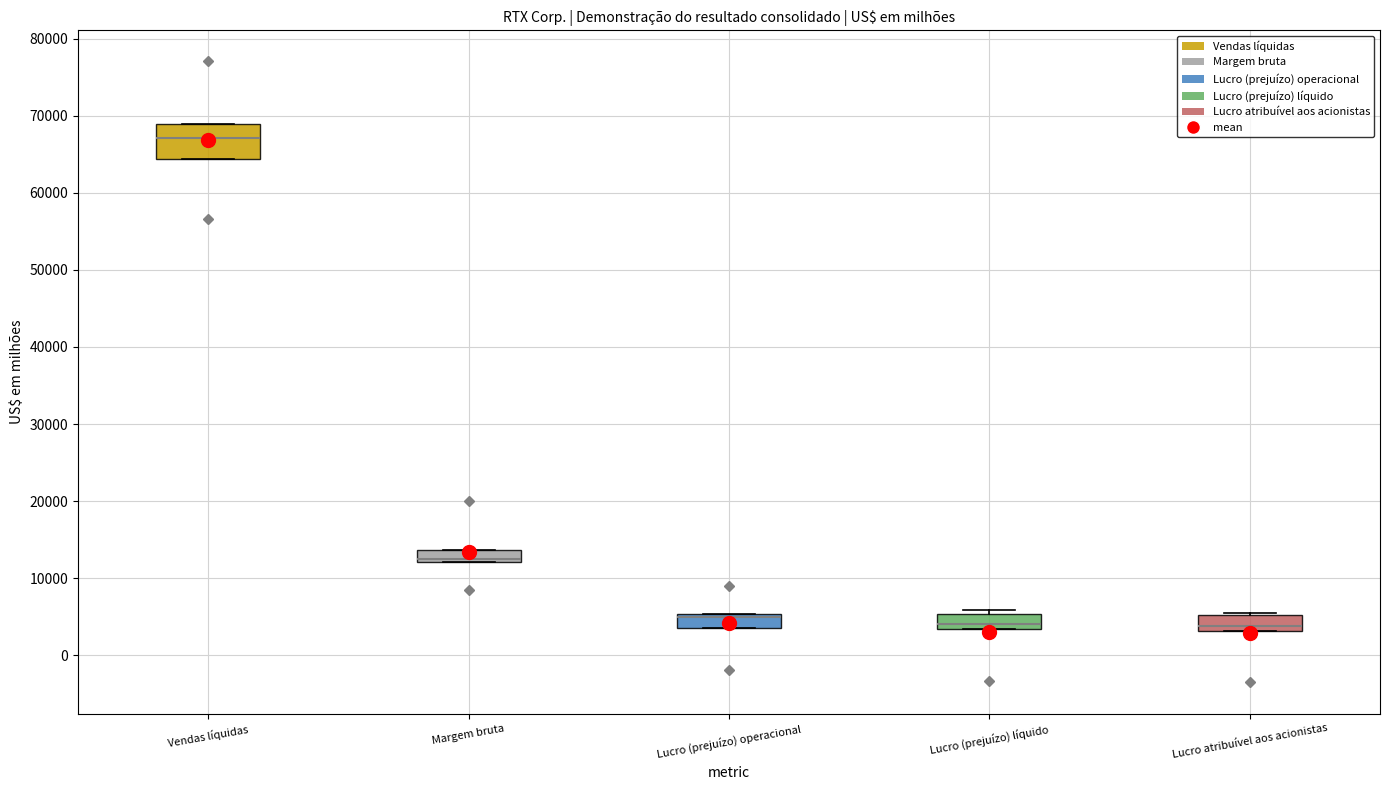

Reading left to right, transcribe this box plot: for each box, give where its median line is, the range the box spans, and where its two whiskers end, as read against the y-axis. The values are not printed on the chart, so give them approximately, as read against the axis.

Vendas líquidas: median 67000, box 64000 to 69000, whiskers 64000 to 69000
Margem bruta: median 12000 (just above the box's lower edge), box 12000 to 14000, whiskers 12000 to 14000
Lucro (prejuízo) operacional: median 5000 (just below the box's upper edge), box 4000 to 5000, whiskers 4000 to 5000
Lucro (prejuízo) líquido: median 4000, box 3000 to 5000, whiskers 3000 to 6000
Lucro atribuível aos acionistas: median 4000, box 3000 to 5000, whiskers 3000 to 6000